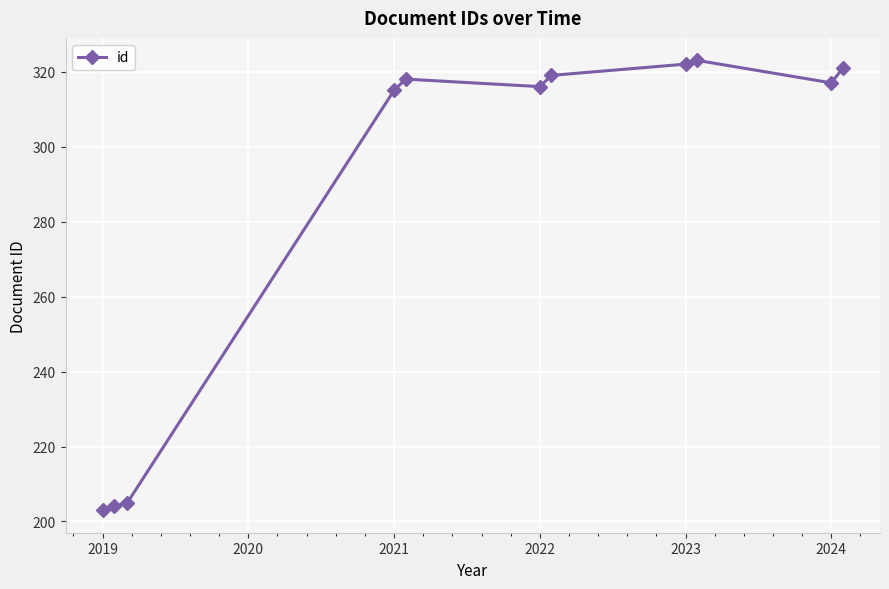

What is the sum of all values?

3163